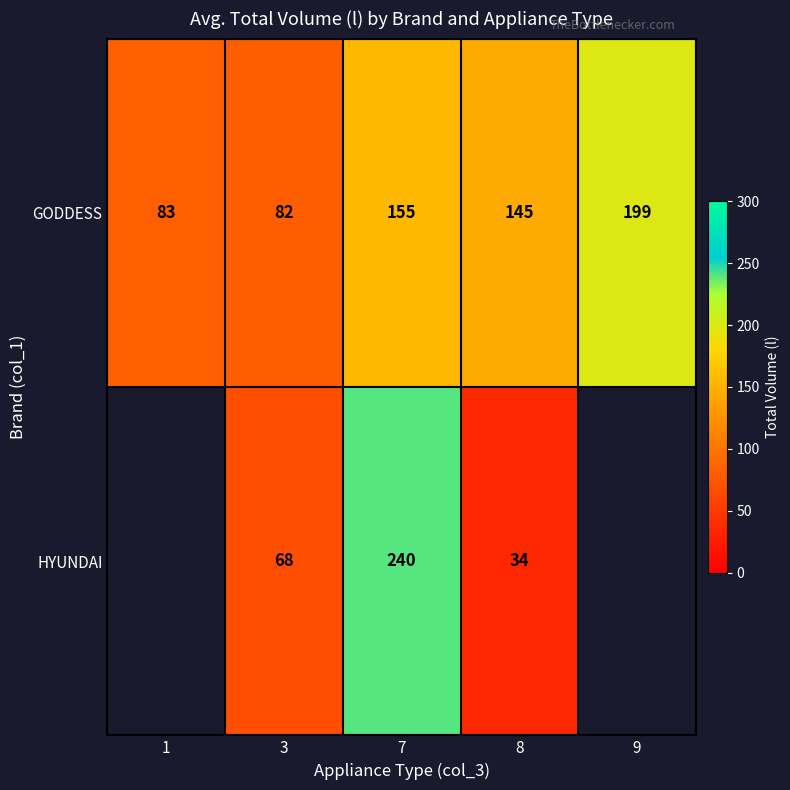

What is the smallest value displayed?

34.0